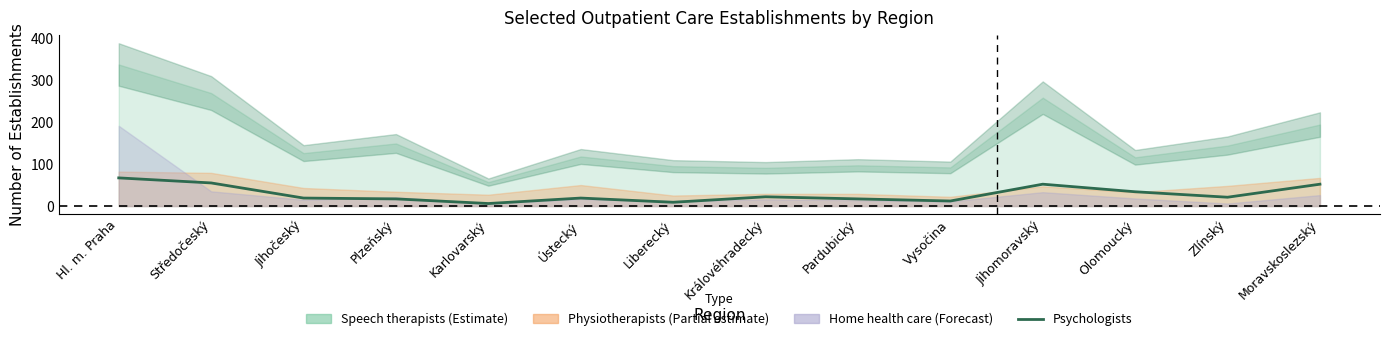

True or false: the data has more than 2 interior local peaks.

True